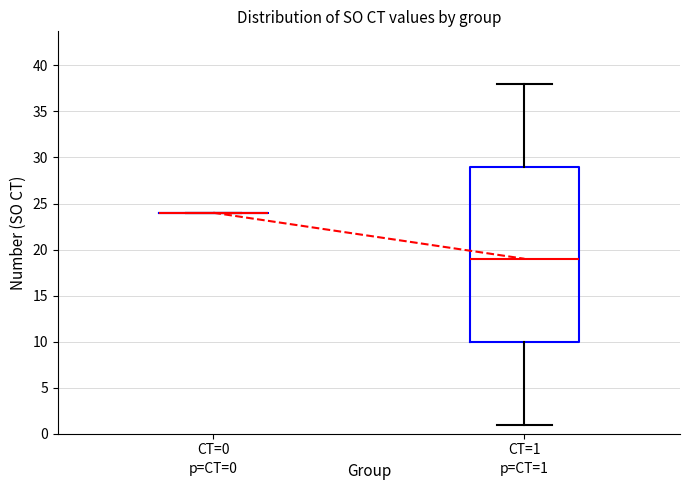

Comparing the boxes themselves (not the whiskers), which one is the tallest?

CT=1